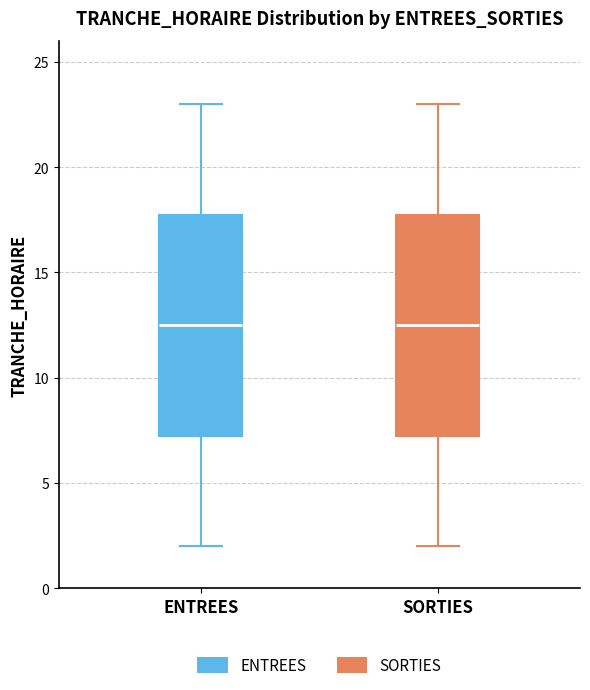

Reading left to right, transcribe this box plot: for each box, give where its median line is, the range the box spans, and where its two whiskers end, as read against the y-axis. The values are not printed on the chart, so give them approximately, as read against the axis.

ENTREES: median 12.5, box 7.5 to 18.0, whiskers 2.0 to 23.0
SORTIES: median 12.5, box 7.5 to 18.0, whiskers 2.0 to 23.0